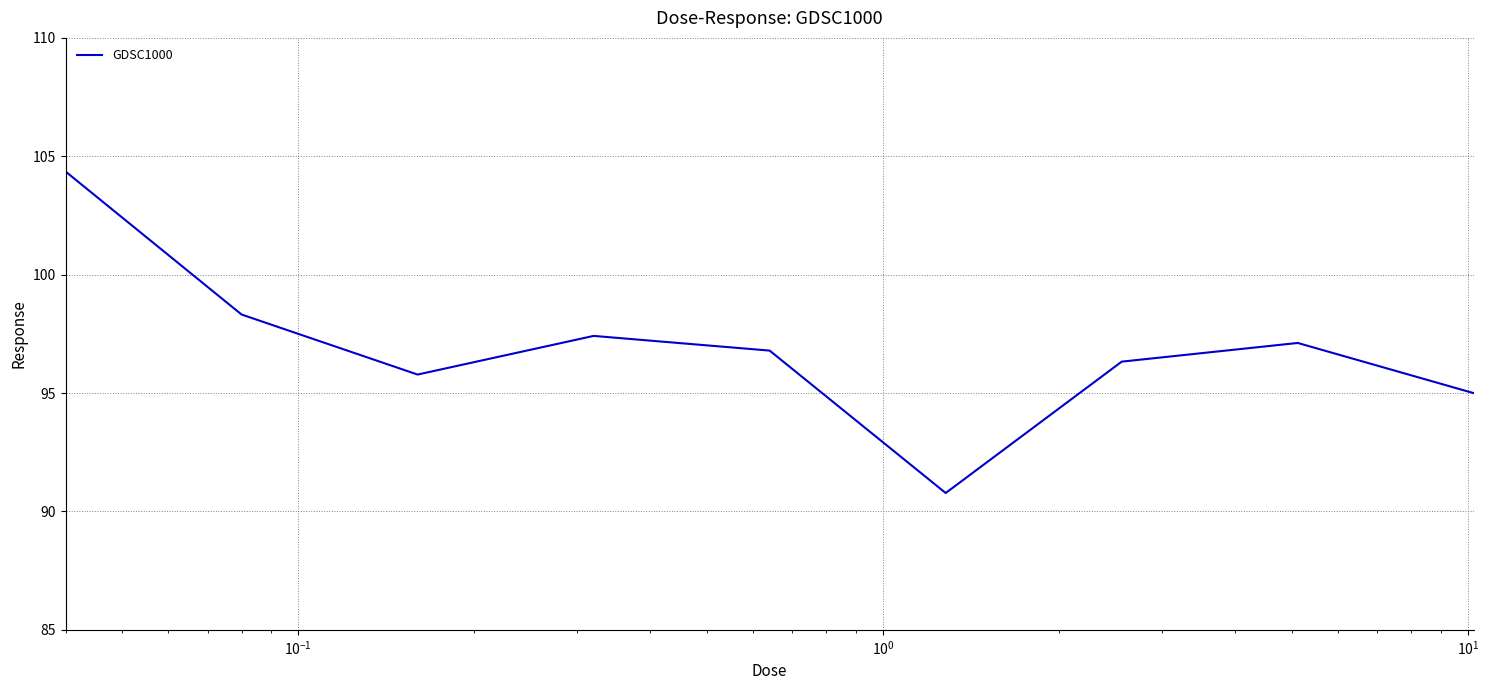

What is the difference between the maximum and minimum values?

13.6